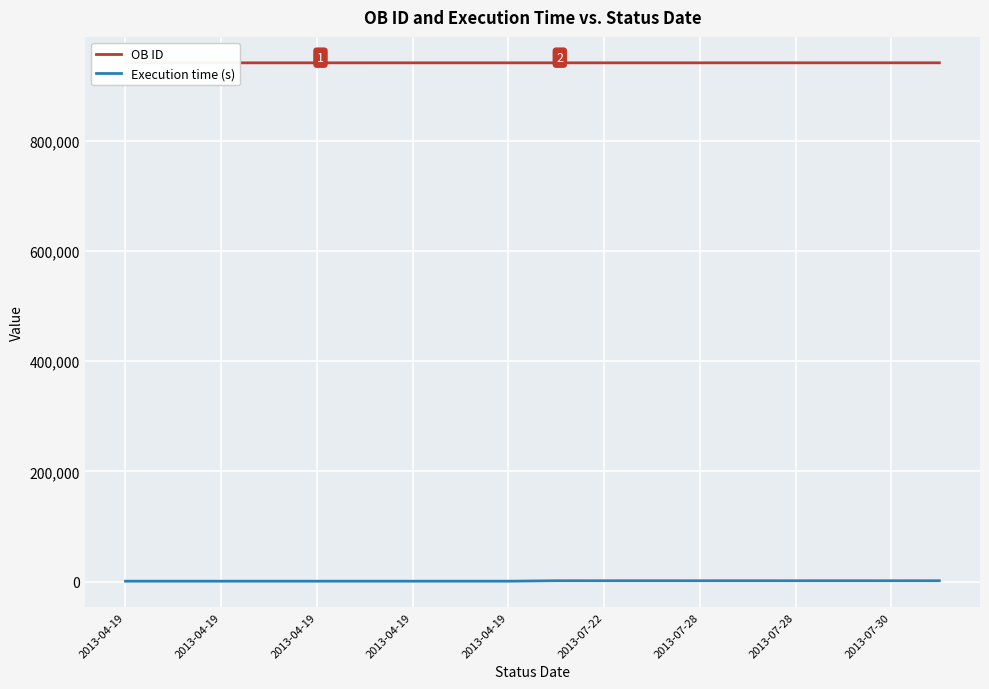

Is it true that Execution time (s) equals 1417 at 2013-07-28?

False